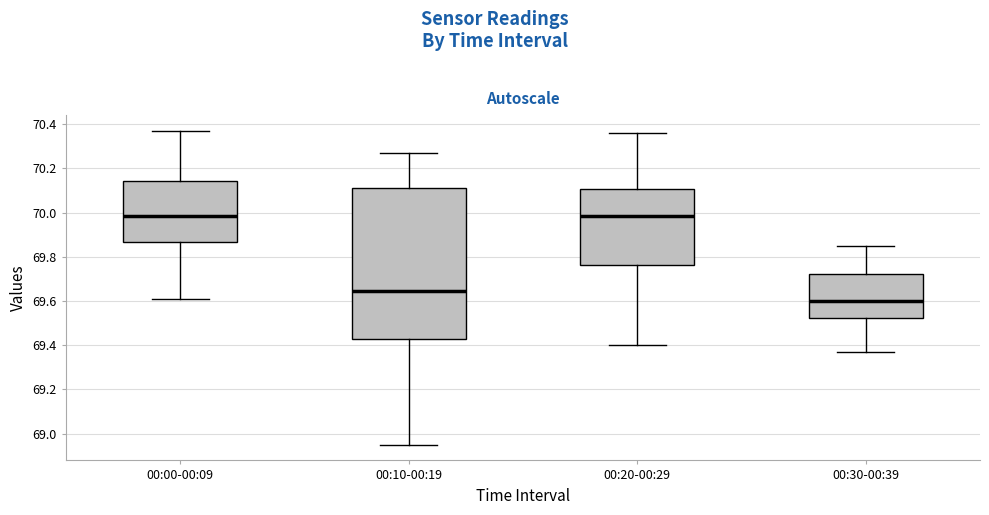

Comparing the boxes themselves (not the whiskers), which one is the tallest?

00:10-00:19